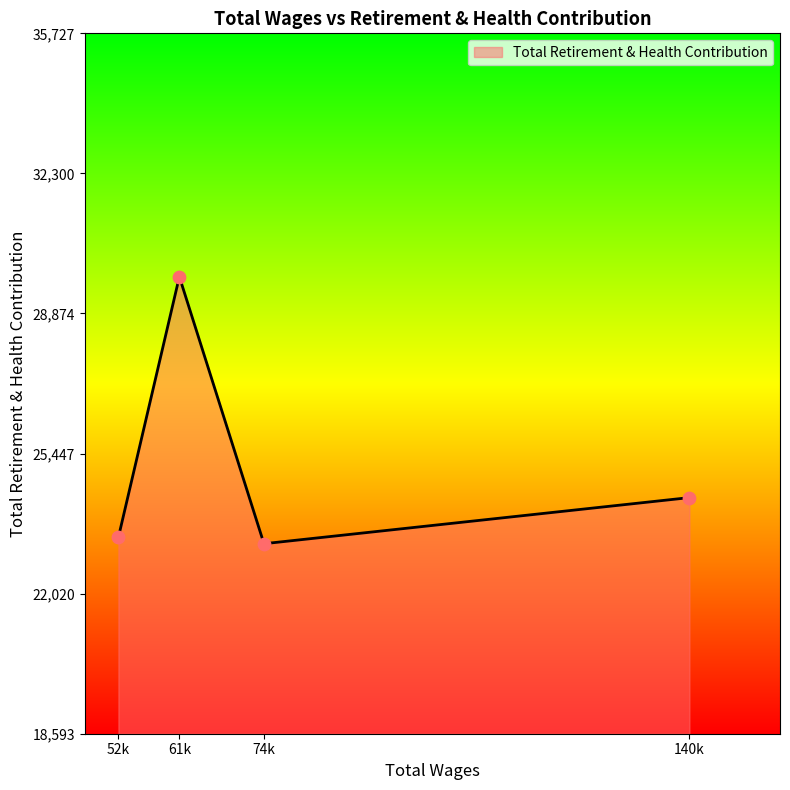

What is the change in value from 74k to 140k?

+1128